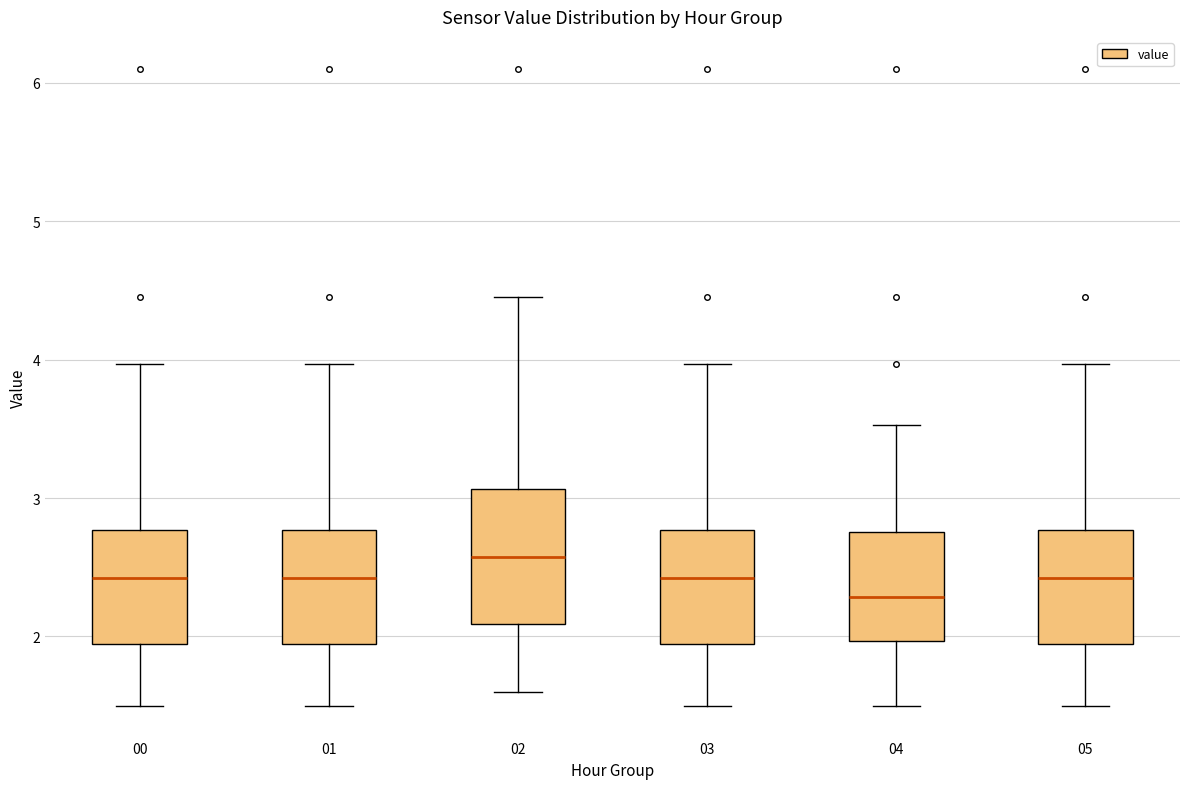

Reading left to right, read every box against the y-axis: the position of its median line, the range the box covers, and the ends of its whiskers. The values are not printed on the chart, so give them approximately, as read against the axis.

00: median 2.4, box 1.9 to 2.8, whiskers 1.5 to 4.0
01: median 2.4, box 1.9 to 2.8, whiskers 1.5 to 4.0
02: median 2.6, box 2.1 to 3.1, whiskers 1.6 to 4.5
03: median 2.4, box 1.9 to 2.8, whiskers 1.5 to 4.0
04: median 2.3, box 2.0 to 2.8, whiskers 1.5 to 3.5
05: median 2.4, box 1.9 to 2.8, whiskers 1.5 to 4.0